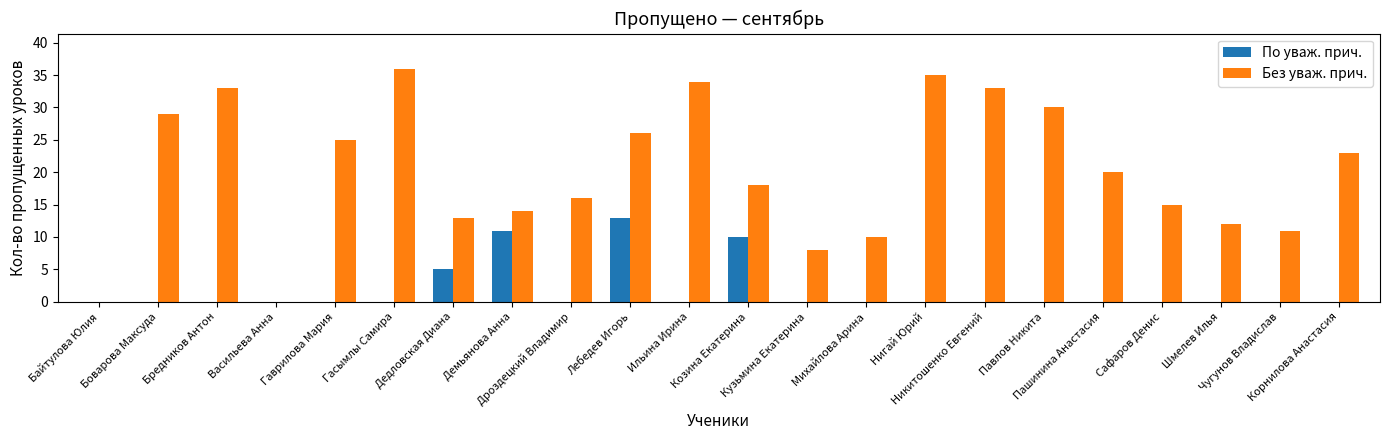

Which series changed the most between Гасымлы Самира and Сафаров Денис?

Без уваж. прич.